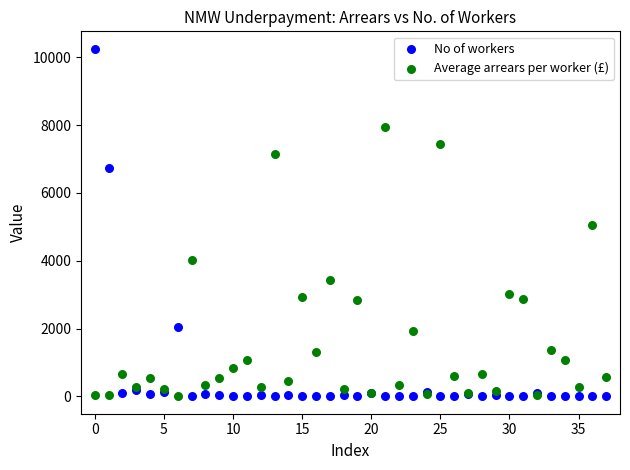

Which series has the largest Y range (max minus min)?

No of workers